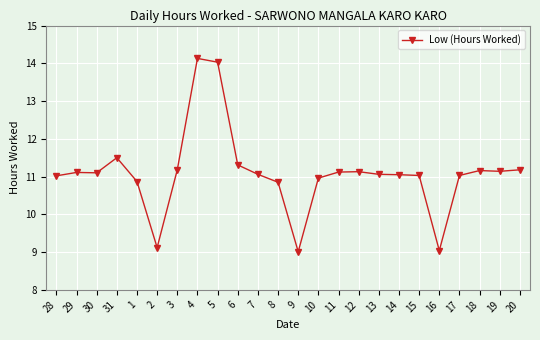

How many categories are shown in the chart?

24